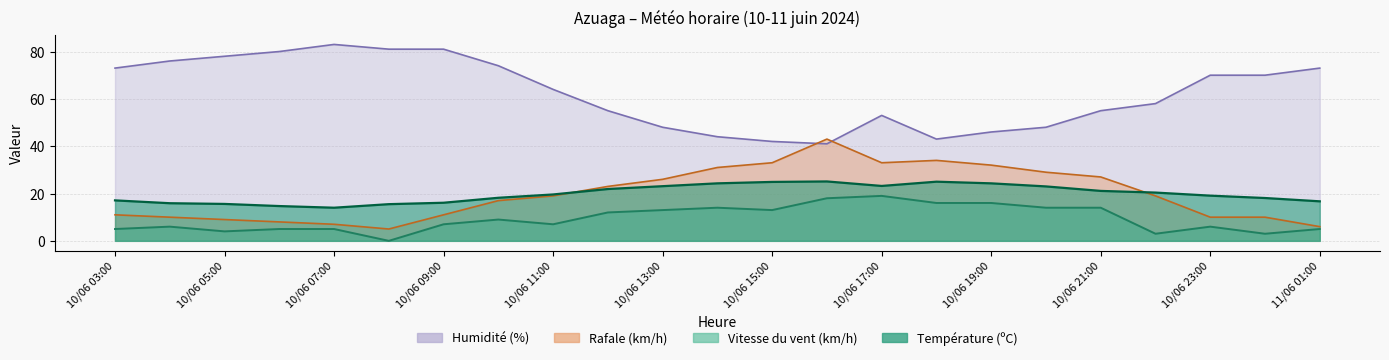

What is the greatest value displayed?

83.0